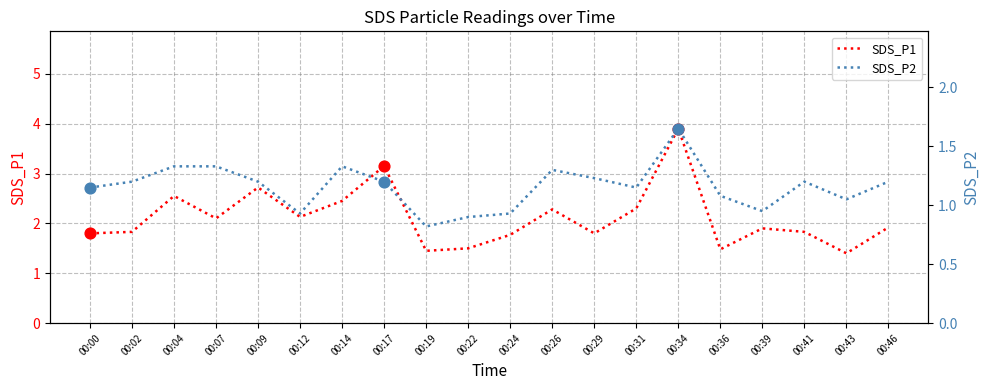

At which category is the sum across all series the highest?

00:34